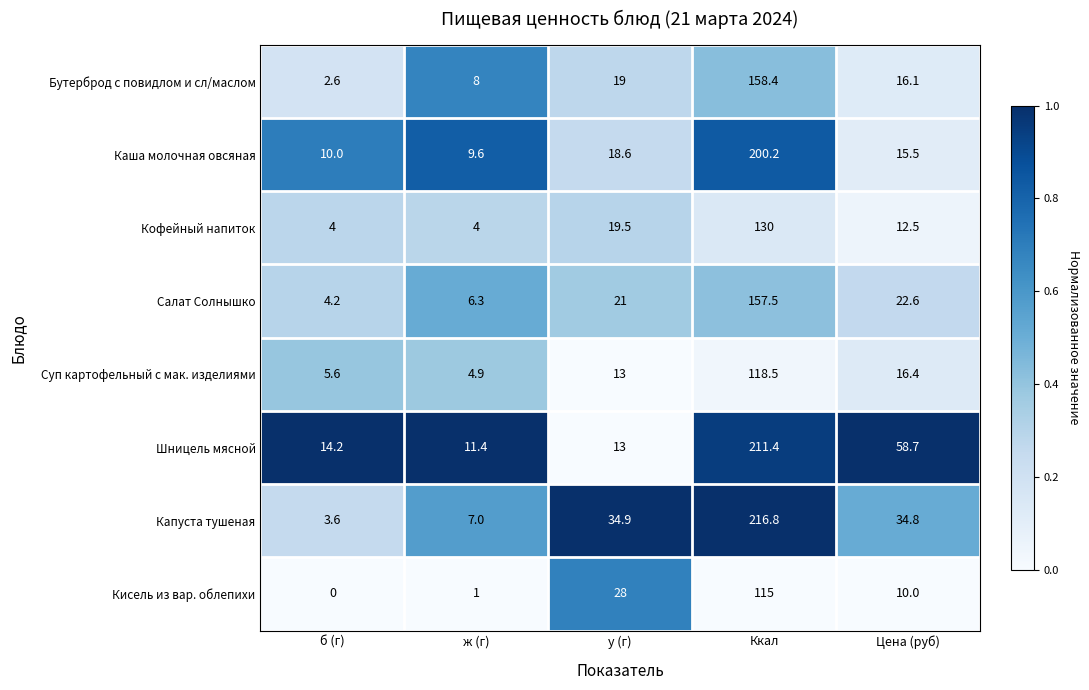

Which series has the largest range (max minus min)?

Капуста тушеная